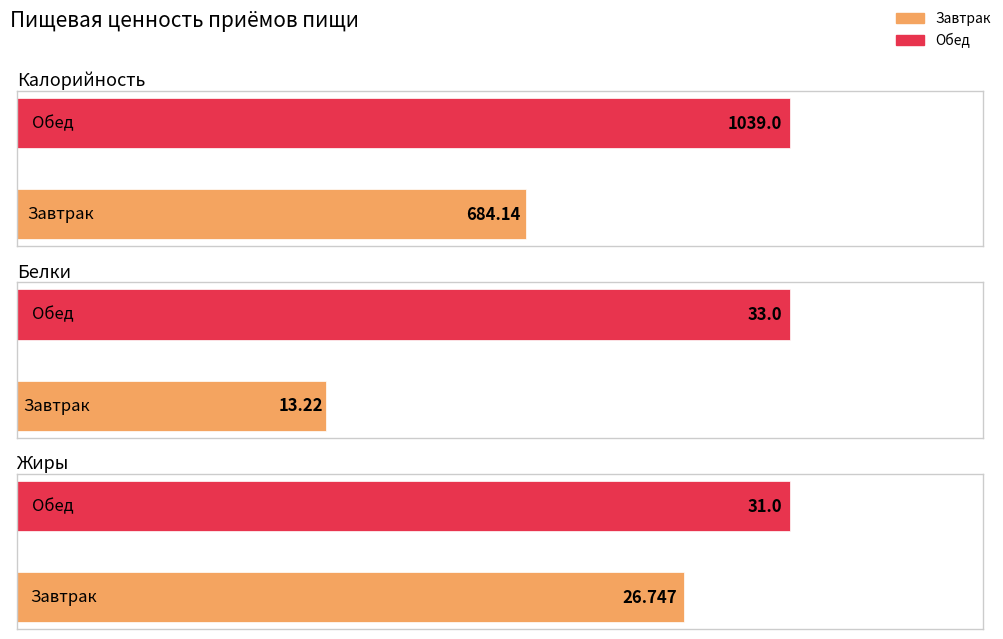

What is the spread (max minus min) of values at Обед?

1008.0